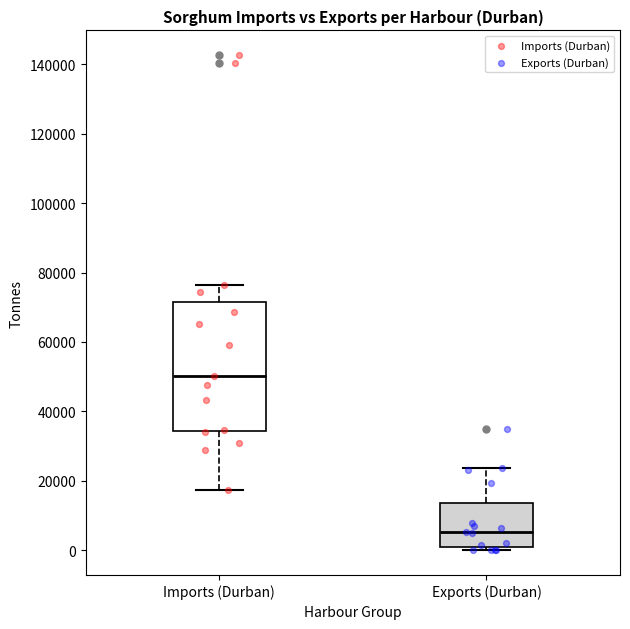

Reading left to right, transcribe this box plot: for each box, give where its median line is, the range the box spans, and where its two whiskers end, as read against the y-axis. The values are not printed on the chart, so give them approximately, as read against the axis.

Imports (Durban): median 50000, box 34000 to 72000, whiskers 18000 to 76000
Exports (Durban): median 6000, box 0 to 14000, whiskers 0 (just below the box's lower edge) to 24000